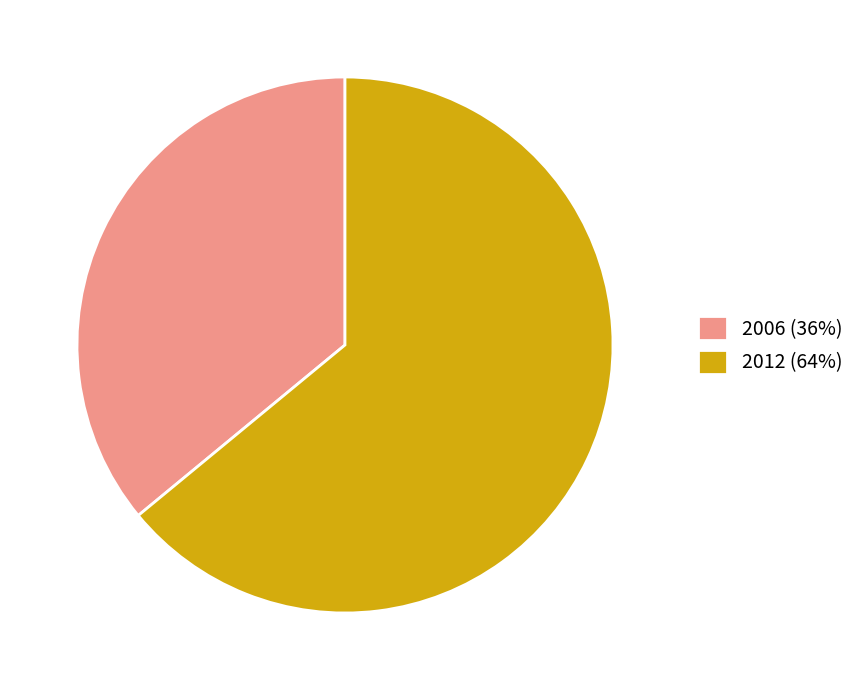

Between 2006 and 2012, which is larger?

2012